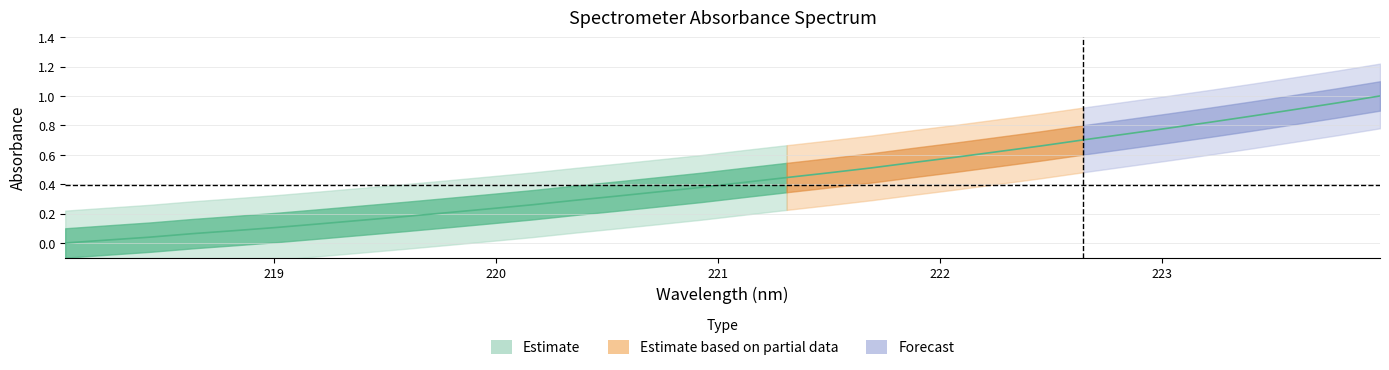

What is the value of the 20th point from the left?

0.5